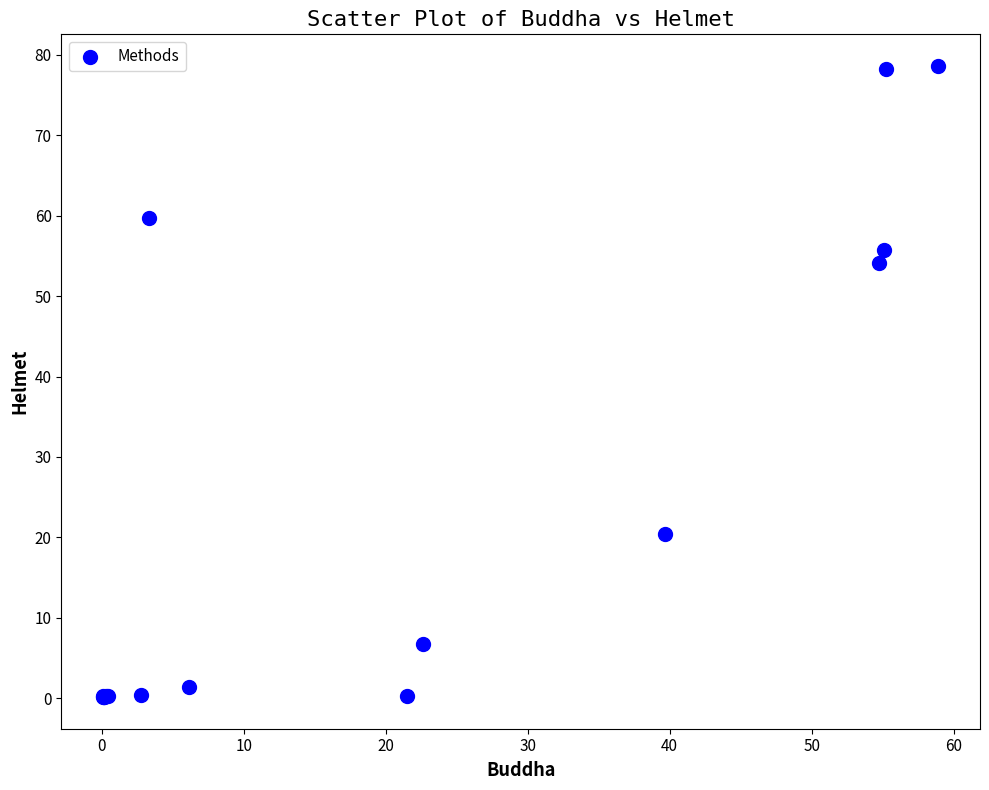

What Y value in the scatter plot is closest to 39?

54.1